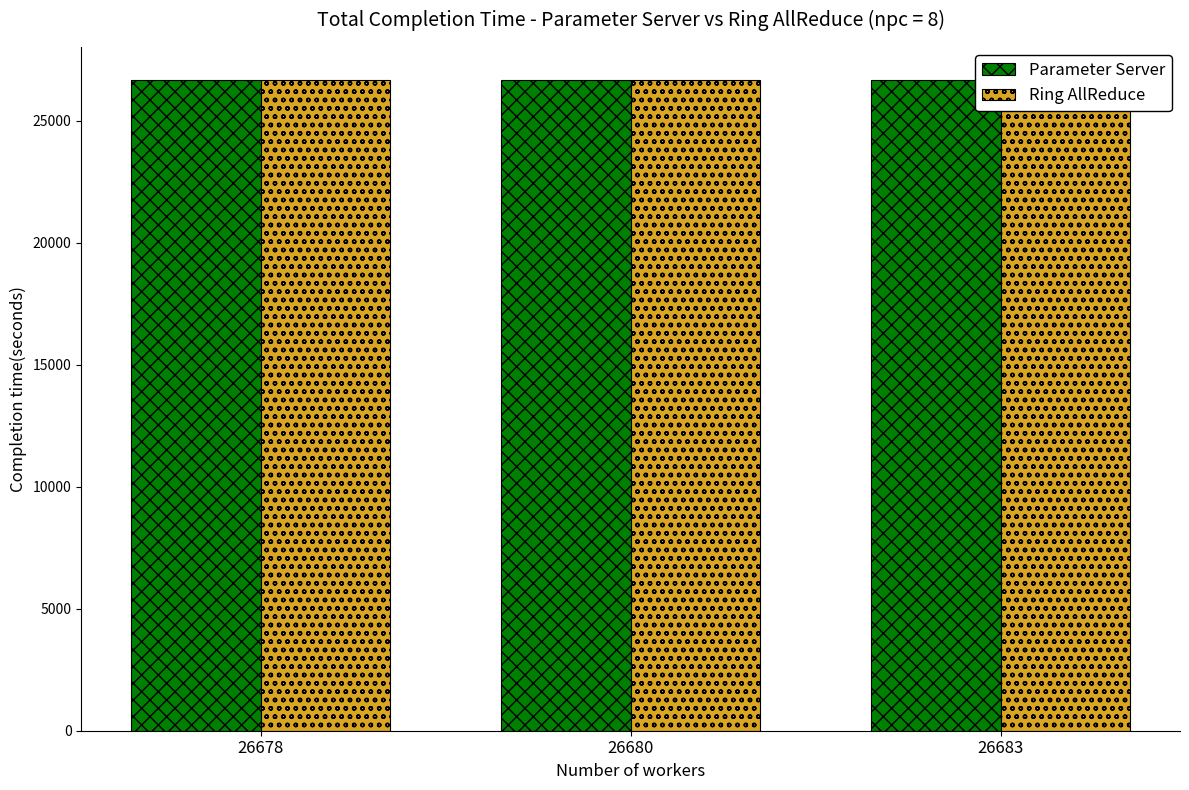

Count the number of categories in the chart.

3